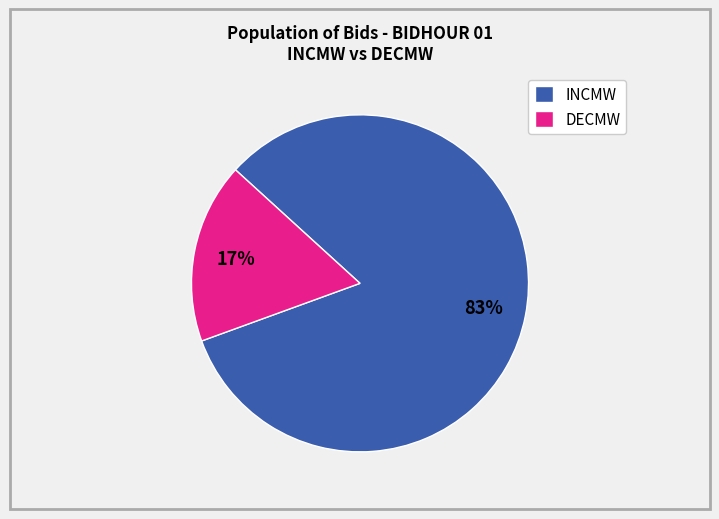

Rank the categories by value from highest to lowest.

INCMW, DECMW